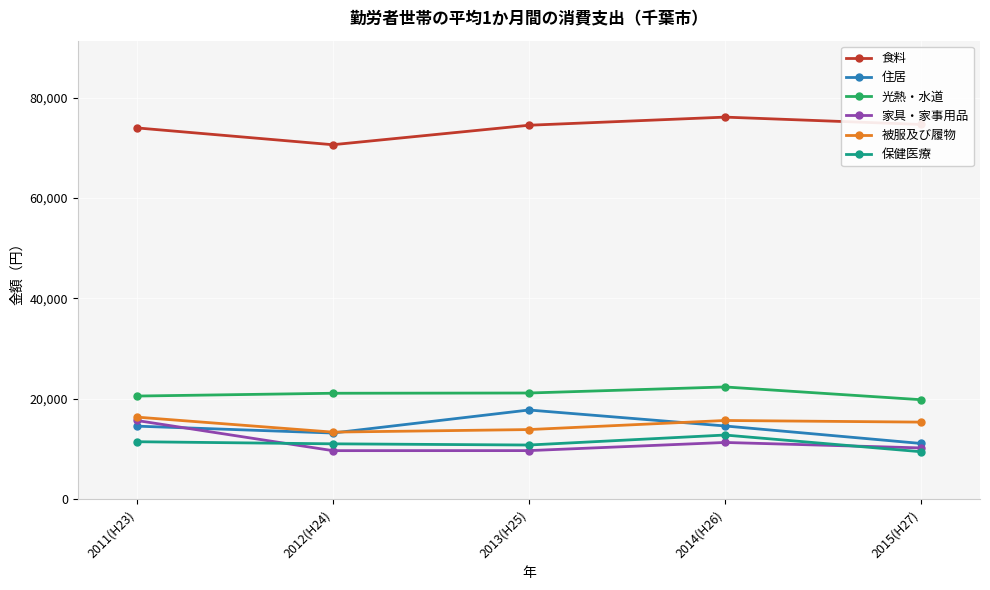

What is the sum of all 家具・家事用品 values?

56686